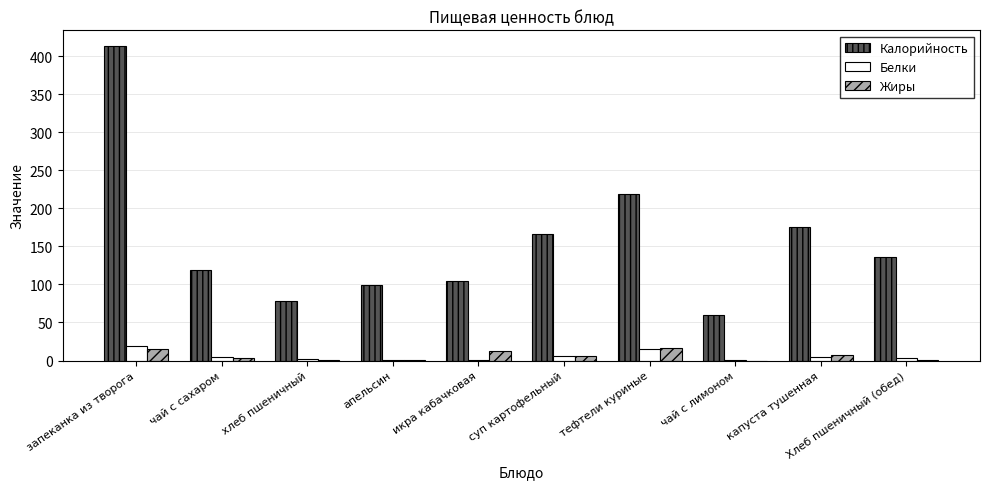

What is the highest value of the Жиры series?

16.7